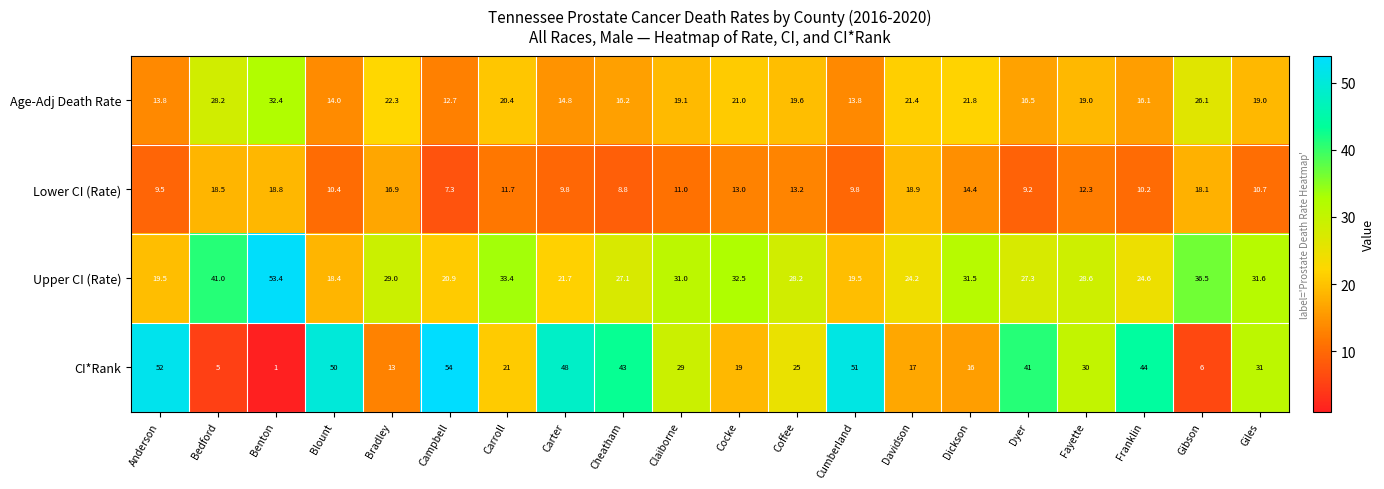

What is the maximum value for Upper CI (Rate)?

53.4